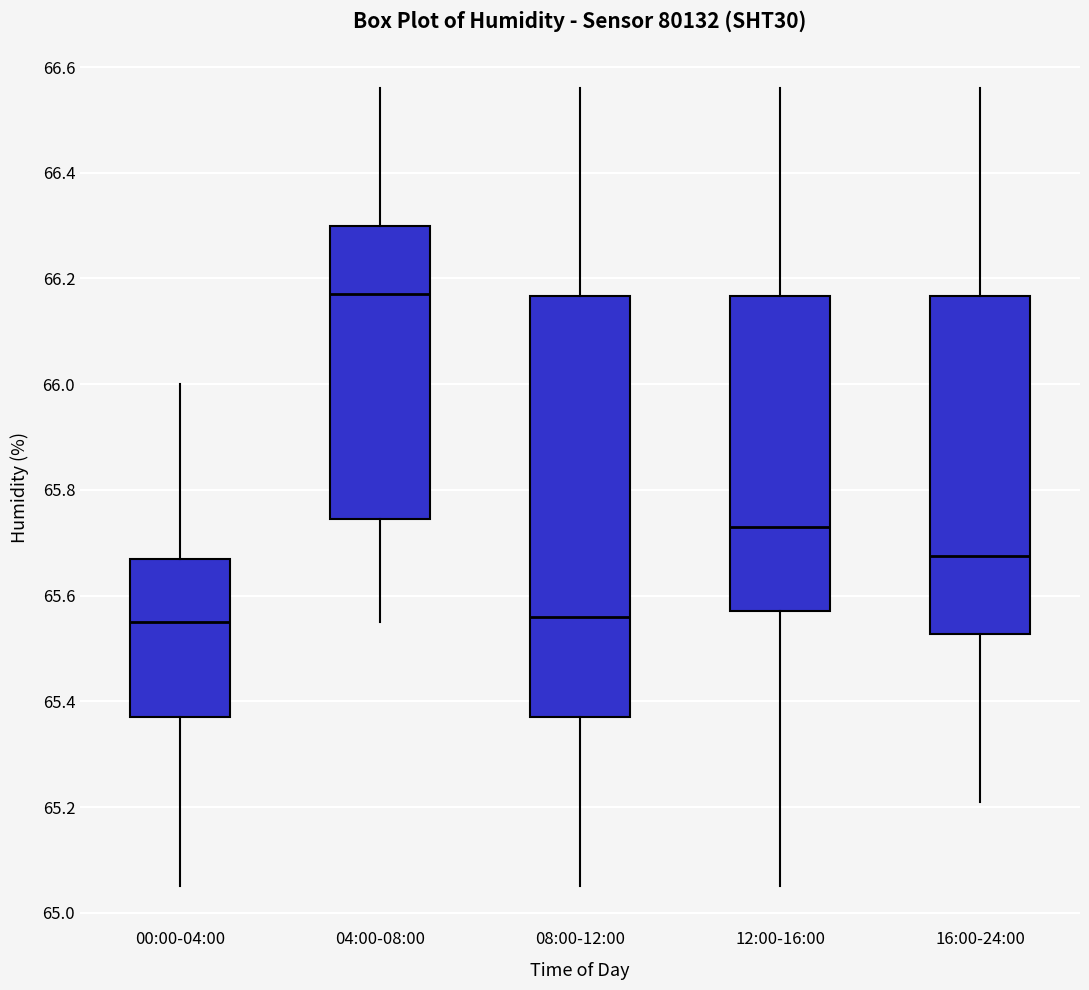

Reading left to right, transcribe this box plot: for each box, give where its median line is, the range the box spans, and where its two whiskers end, as read against the y-axis. The values are not printed on the chart, so give them approximately, as read against the axis.

00:00-04:00: median 65.56, box 65.38 to 65.68, whiskers 65.06 to 66.00
04:00-08:00: median 66.18, box 65.74 to 66.30, whiskers 65.56 to 66.56
08:00-12:00: median 65.56, box 65.38 to 66.16, whiskers 65.06 to 66.56
12:00-16:00: median 65.74, box 65.58 to 66.16, whiskers 65.06 to 66.56
16:00-24:00: median 65.68, box 65.52 to 66.16, whiskers 65.22 to 66.56